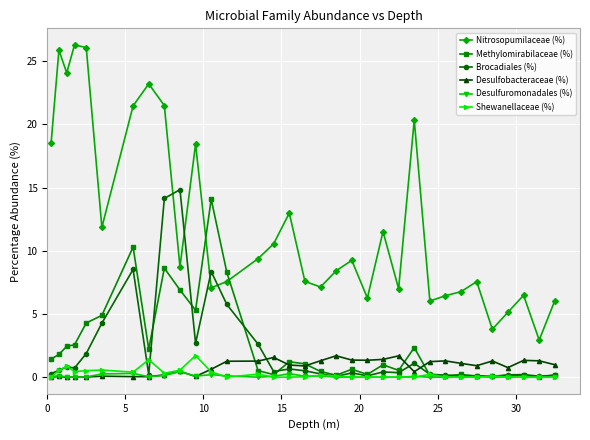

At how many categories does at least one series exceed 25?

3